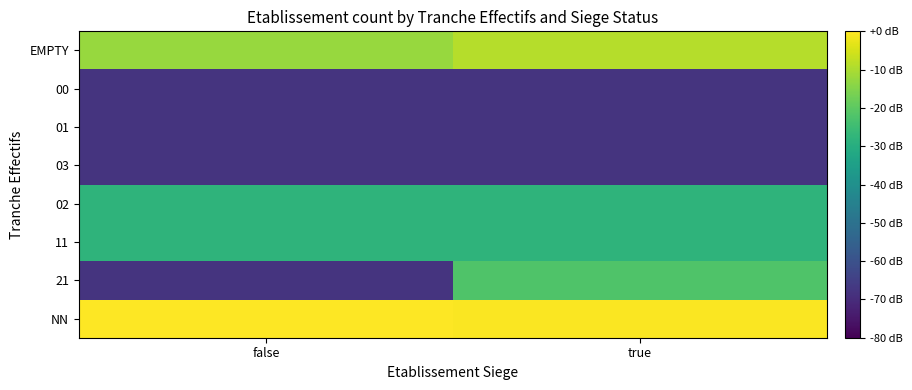

Reading right to left, what are all the values shown in this chart?

NN: true=-0.4	false=0.0
21: true=-21.9	false=-68.0
11: true=-28.0	false=-28.0
02: true=-28.0	false=-28.0
03: true=-68.0	false=-68.0
01: true=-68.0	false=-68.0
00: true=-68.0	false=-68.0
EMPTY: true=-8.9	false=-12.4